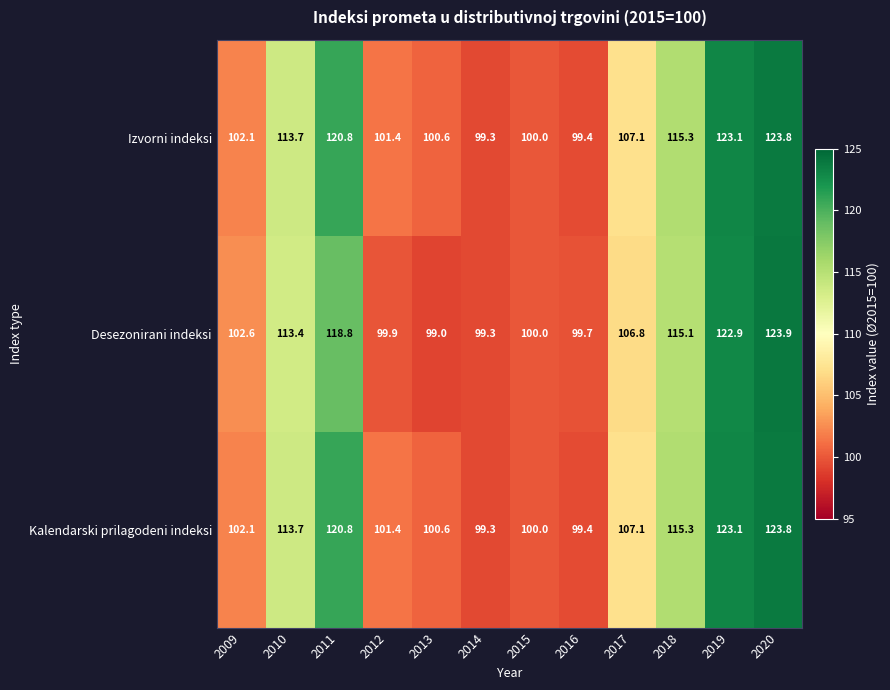

Is it true that Izvorni indeksi equals 73.3 at 2018?

False